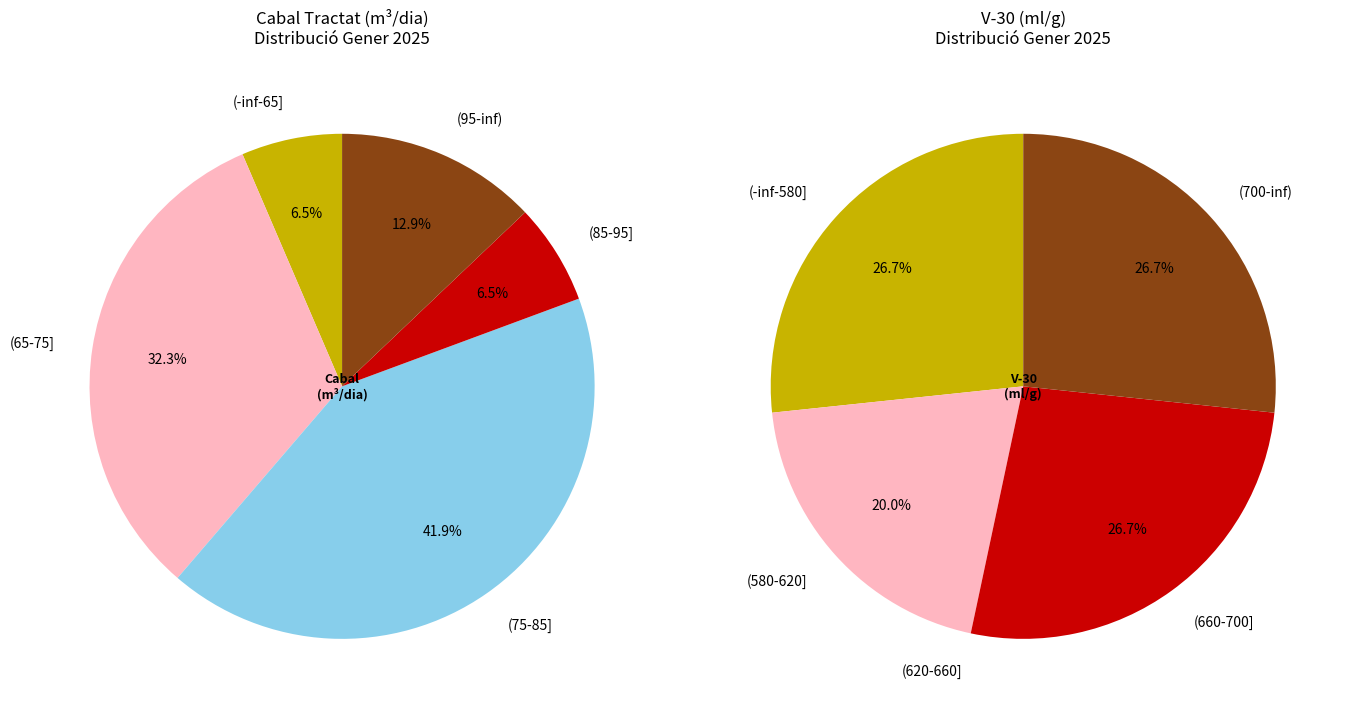

True or false: 3 accounts for 1% of the total.

False